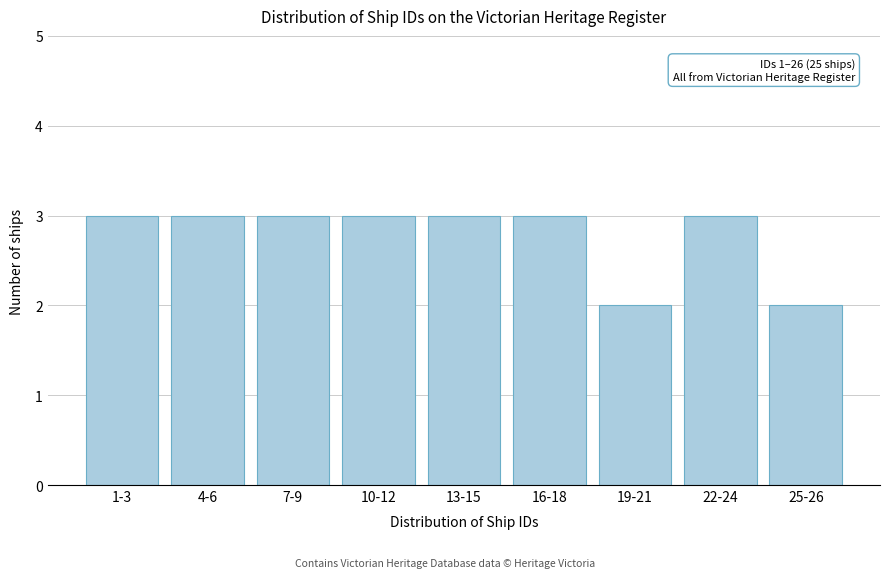

Reading left to right, list all the values displayed in this chart.

1-3=3	4-6=3	7-9=3	10-12=3	13-15=3	16-18=3	19-21=2	22-24=3	25-26=2